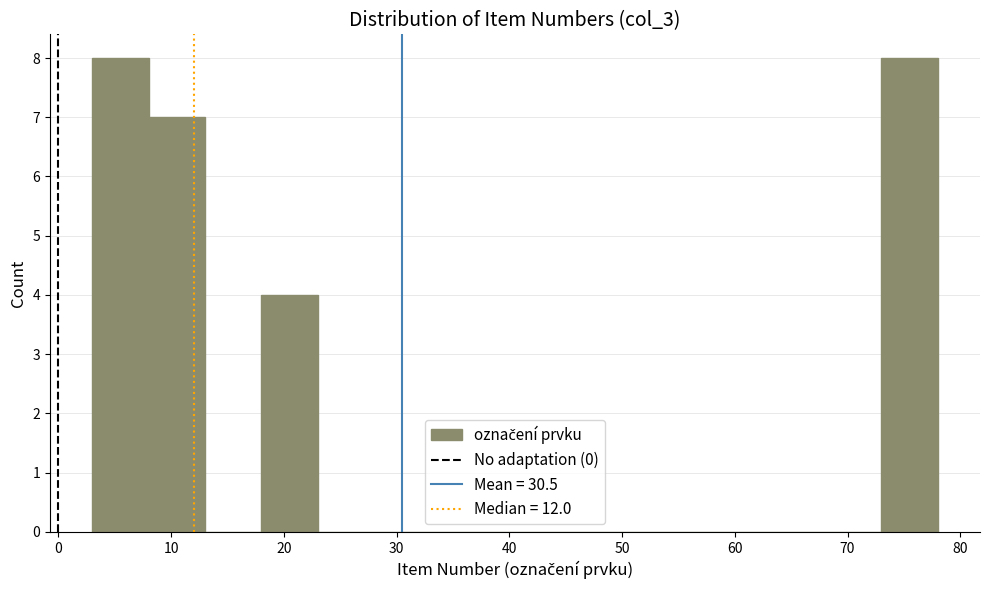

Reading left to right, transcribe this chart: for each bar, give the range it covers on the x-axis and its height. The values are not printed on the chart, so give them approximately, as read against the axis.

3 to 8: 8
8 to 13: 7
13 to 18: 0
18 to 23: 4
23 to 28: 0
28 to 33: 0
33 to 38: 0
38 to 43: 0
43 to 48: 0
48 to 53: 0
53 to 58: 0
58 to 63: 0
63 to 68: 0
68 to 73: 0
73 to 78: 8